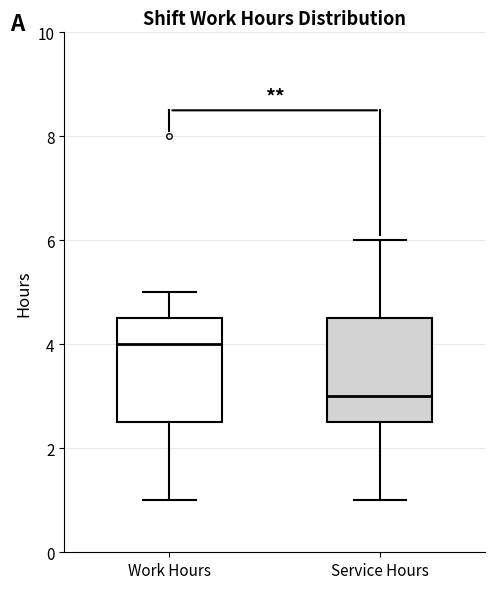

Which box has the highest median line?

Work Hours